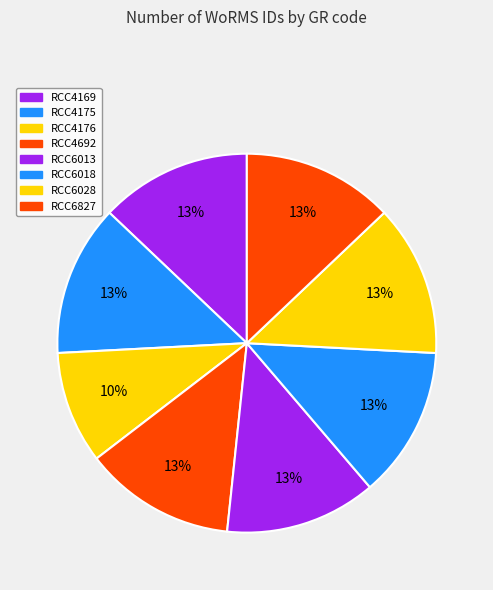

Rank the categories by value from lowest to highest.

RCC4176, RCC6827, RCC4169, RCC6013, RCC6018, RCC6028, RCC4692, RCC4175